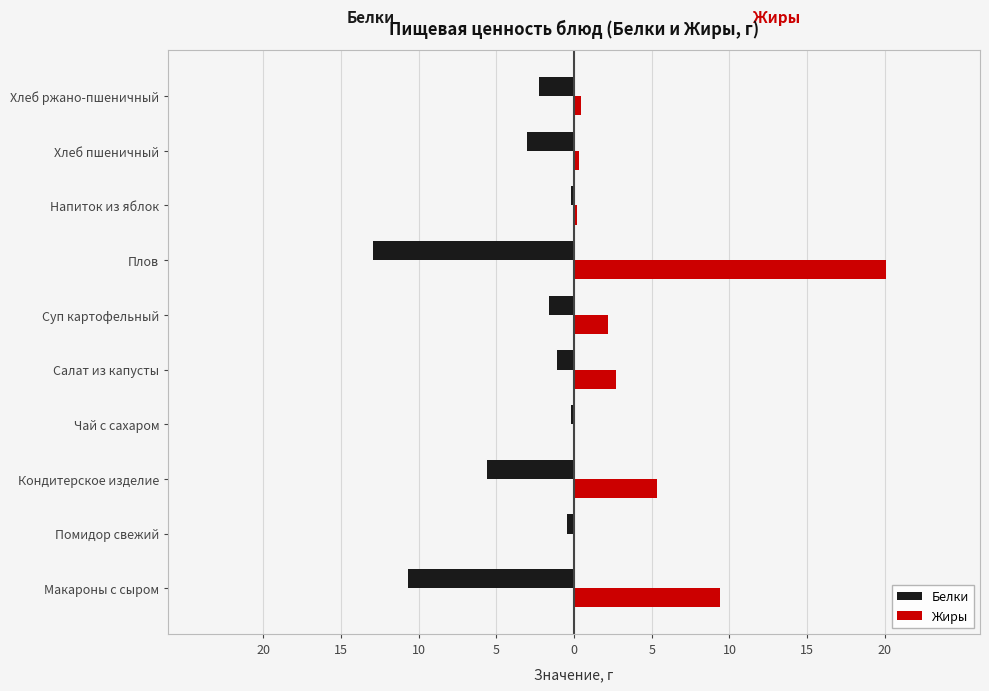

Rank the series by their average value, from lowest to highest.

Белки, Жиры